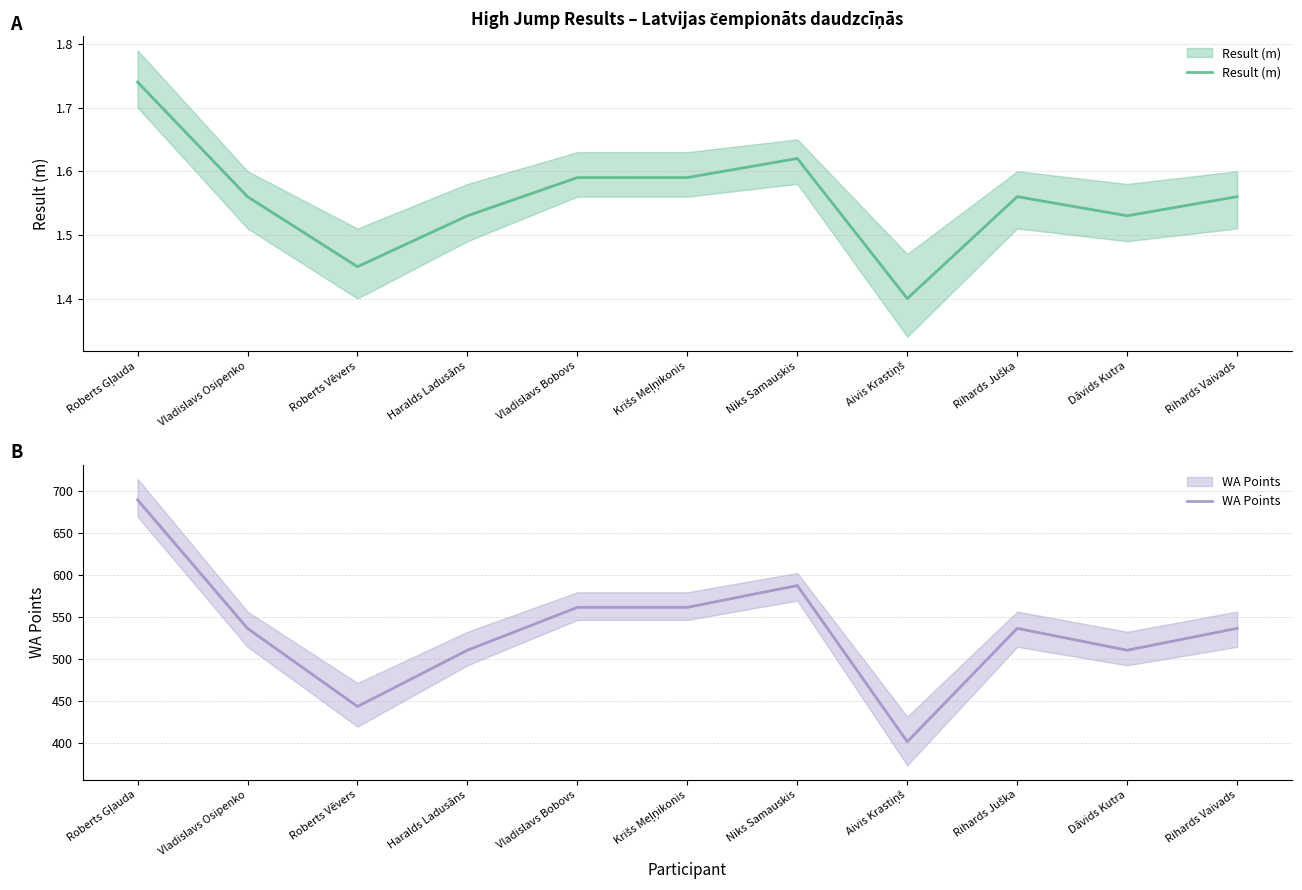

The value of WA Points at Dāvids Kutra is 698.3. True or false?

False